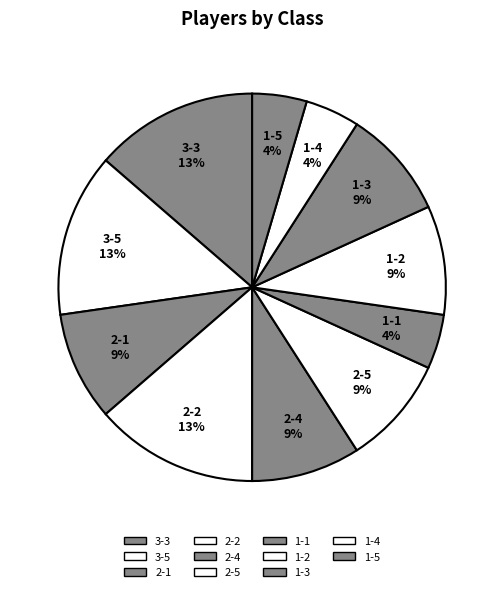

Count the number of slices in the pie.

11